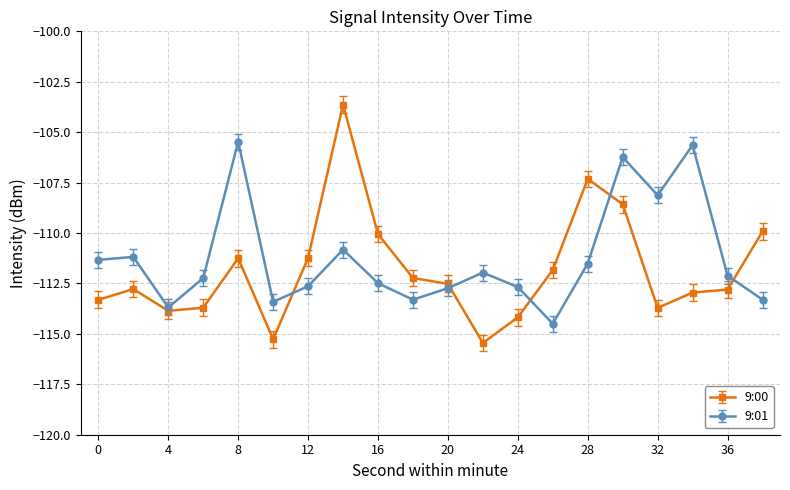

What is the value of the 9:01 point at the 19th from the left?

-112.1